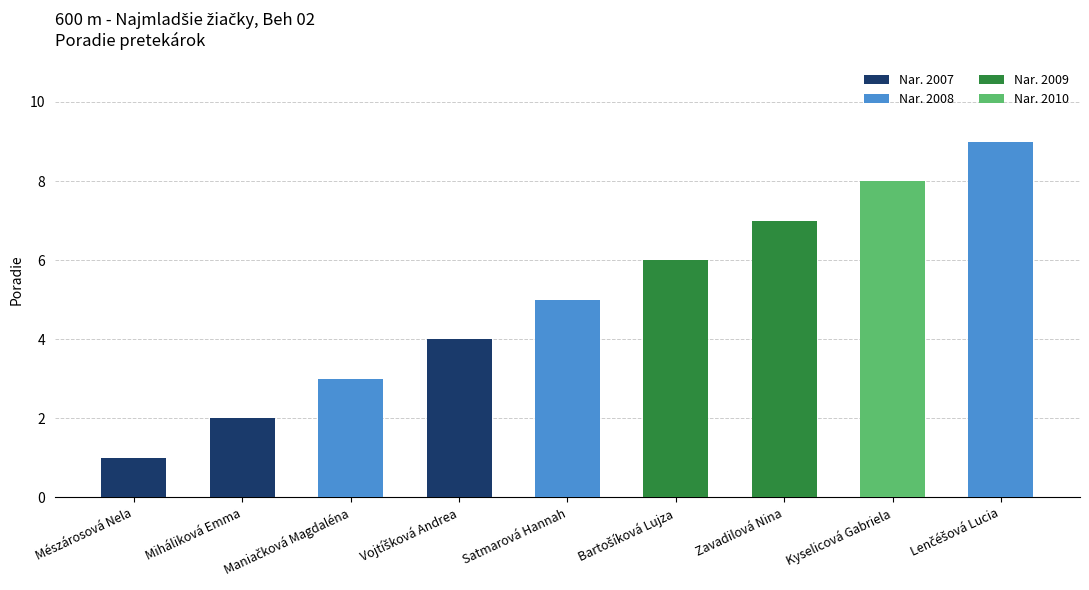

What is the change in value from Bartošíková Lujza to Zavadilová Nina?

+1